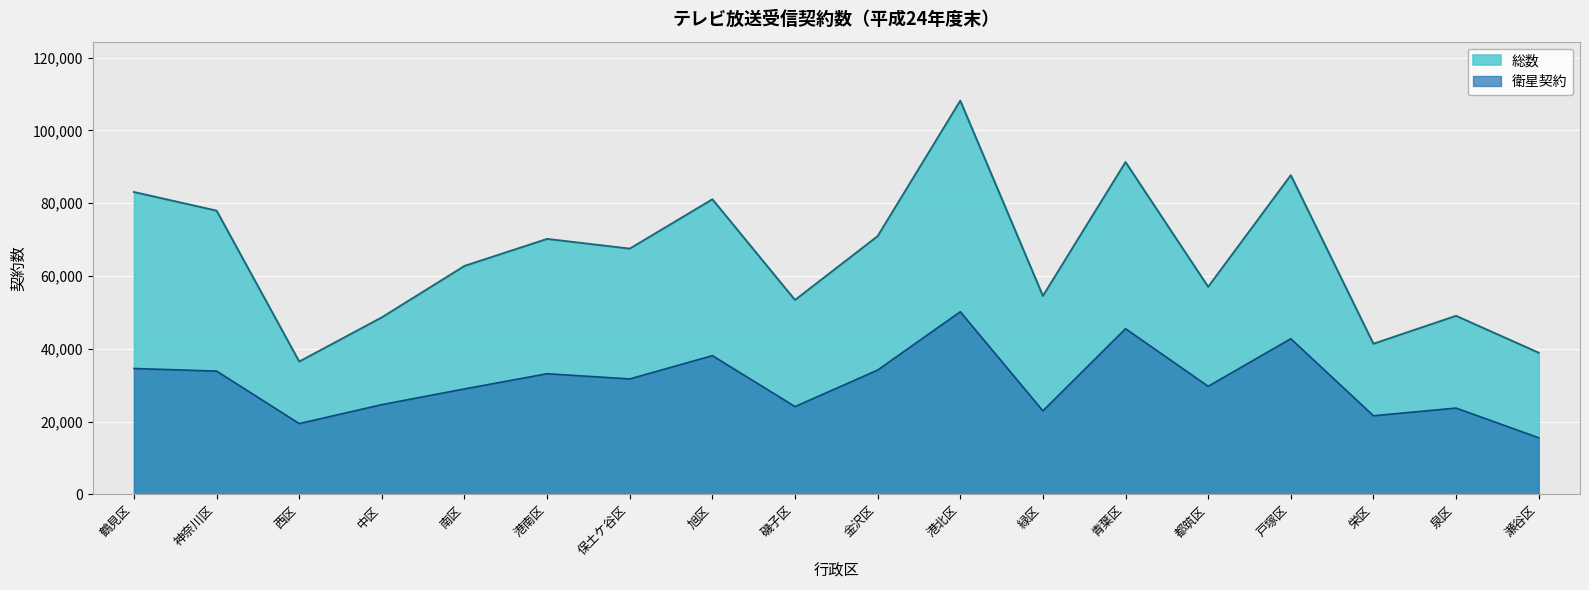

Reading left to right, list all the values displayed in this chart.

総数: 鶴見区=83073	神奈川区=77949	西区=36479	中区=48631	南区=62758	港南区=70188	保土ケ谷区=67513	旭区=81071	磯子区=53404	金沢区=70946	港北区=108165	緑区=54515	青葉区=91298	都筑区=57020	戸塚区=87691	栄区=41377	泉区=49052	瀬谷区=38911
衛星契約: 鶴見区=34575	神奈川区=33865	西区=19443	中区=24651	南区=28972	港南区=33143	保土ケ谷区=31712	旭区=38111	磯子区=24113	金沢区=34148	港北区=50175	緑区=22937	青葉区=45513	都筑区=29683	戸塚区=42762	栄区=21593	泉区=23705	瀬谷区=15547